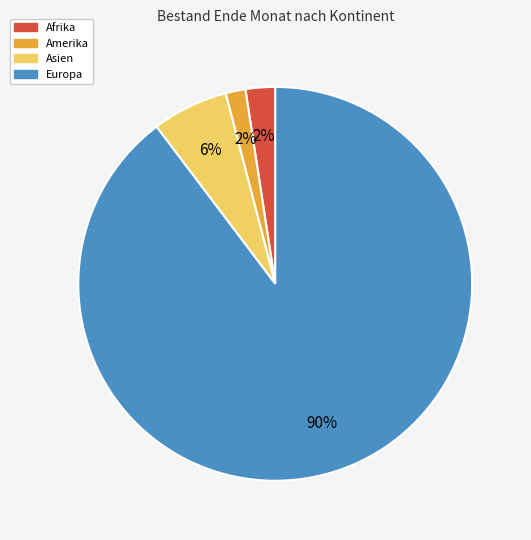

To the nearest percent, what is the difference between the Afrika and Asien slice percentages?

4%